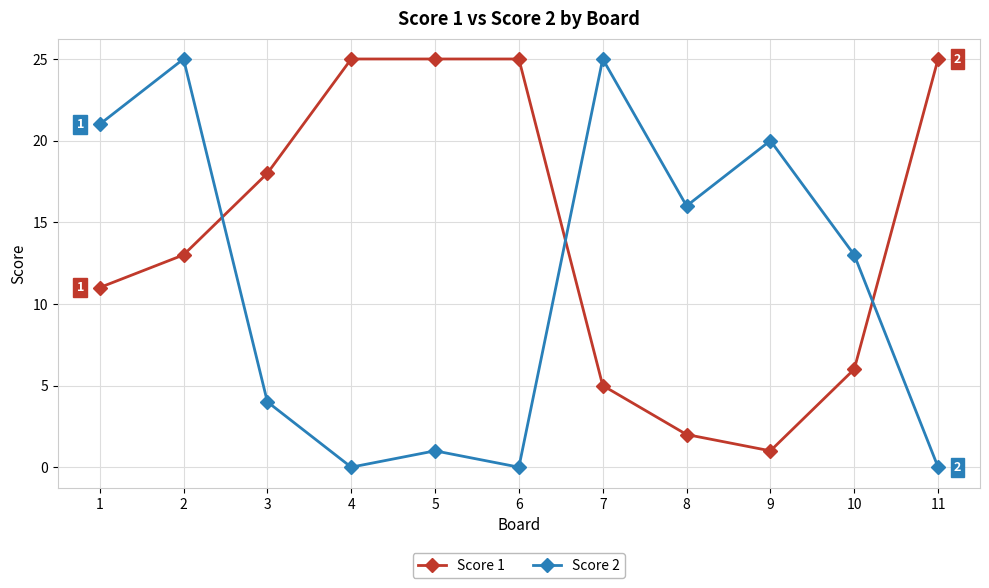

What is the value of the Score 2 point at the 10th from the left?

13